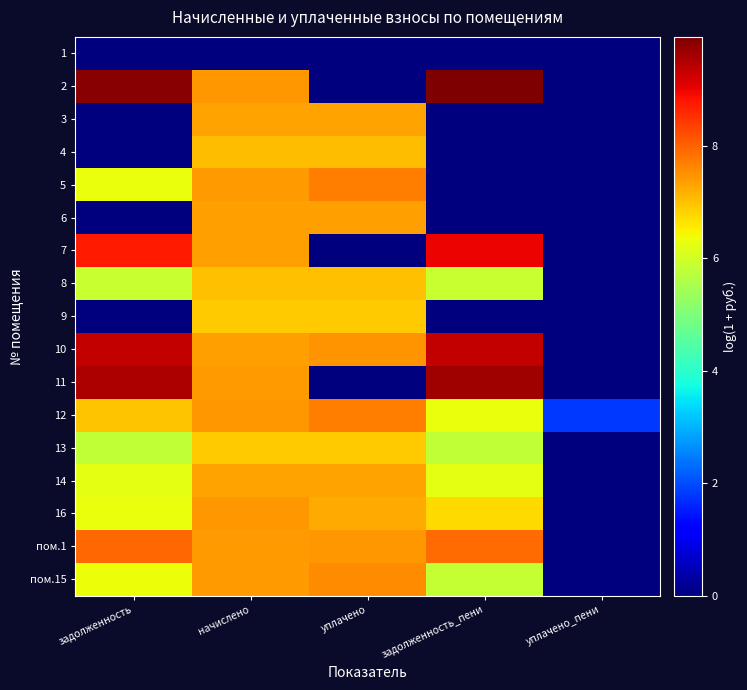

List the series in order of their peak value, lowest first.

1, 9, 13, 8, 4, 3, 14, 6, 16, пом.15, 12, 5, пом.1, 7, 10, 11, 2